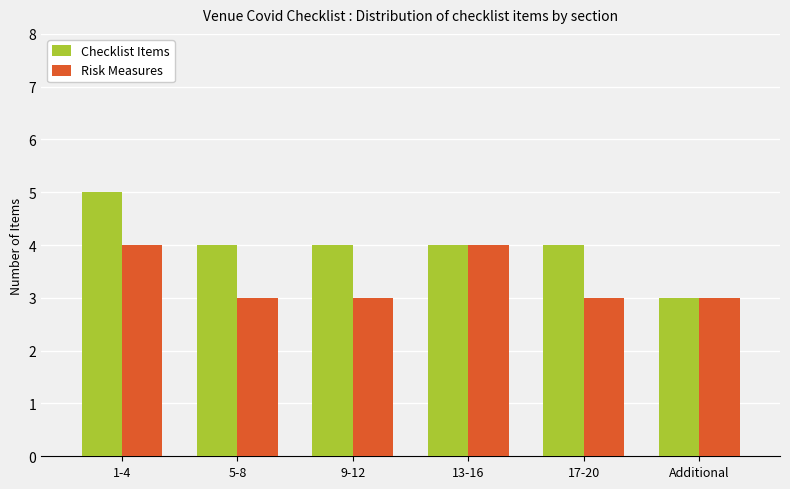

What position from the right is 17-20?

2